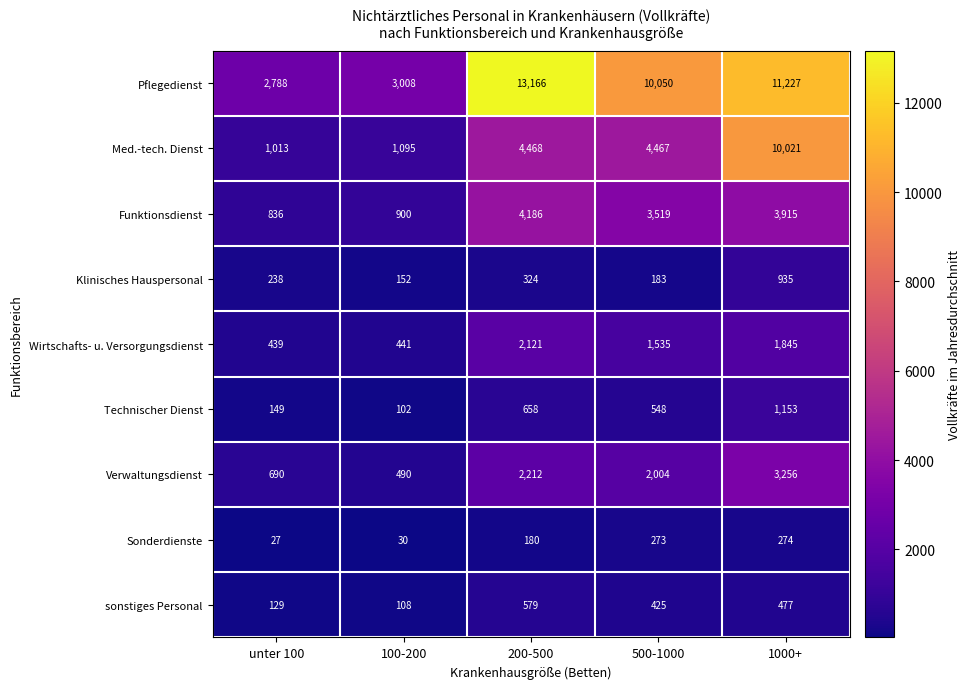

What is the sum of all Wirtschafts- u. Versorgungsdienst values?

6381